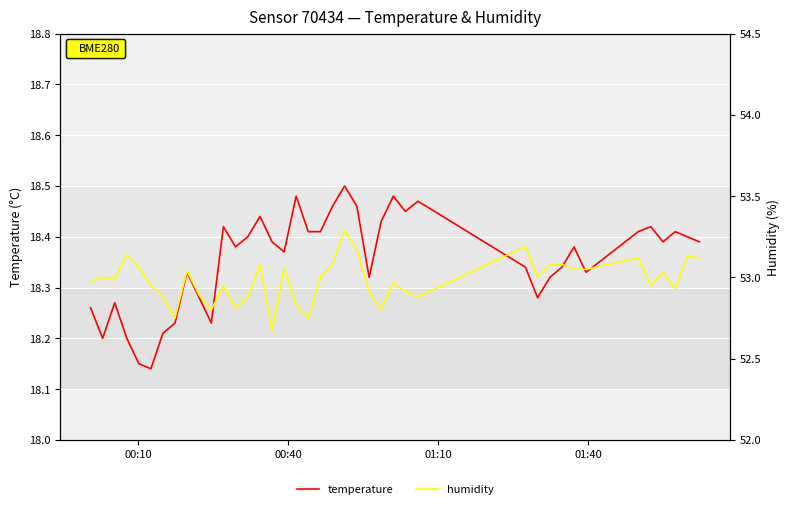

Is it true that humidity equals 74.9 at 16?

False